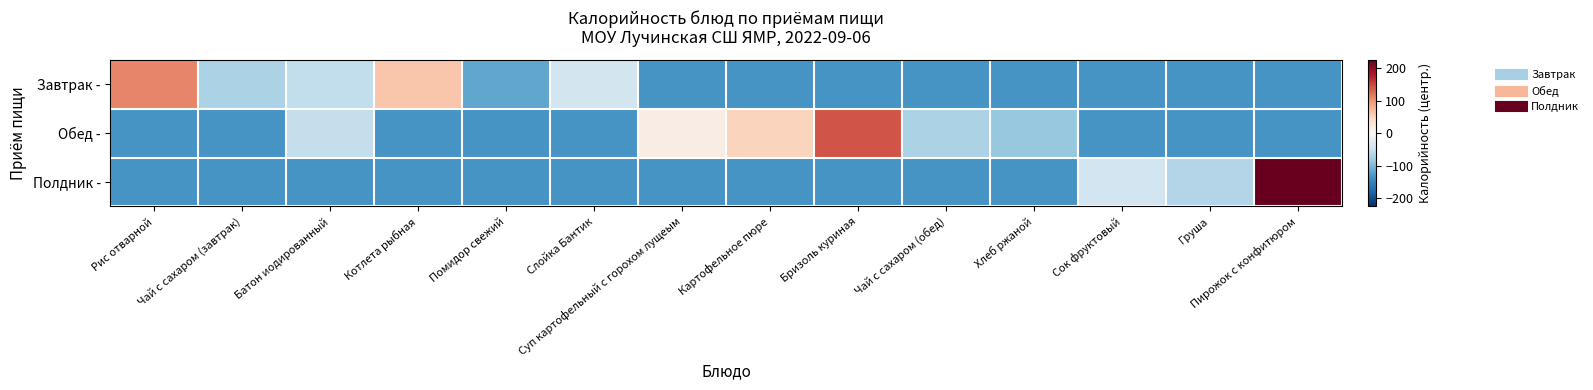

Which series has the largest total across all categories?

Обед -